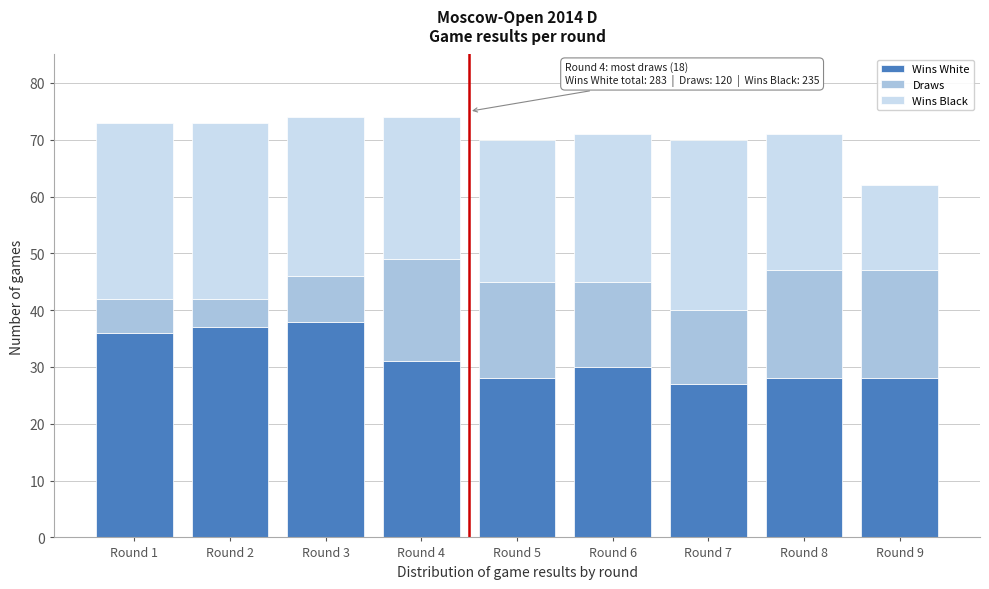

Reading left to right, transcribe the values for Wins White.

Round 1=36	Round 2=37	Round 3=38	Round 4=31	Round 5=28	Round 6=30	Round 7=27	Round 8=28	Round 9=28